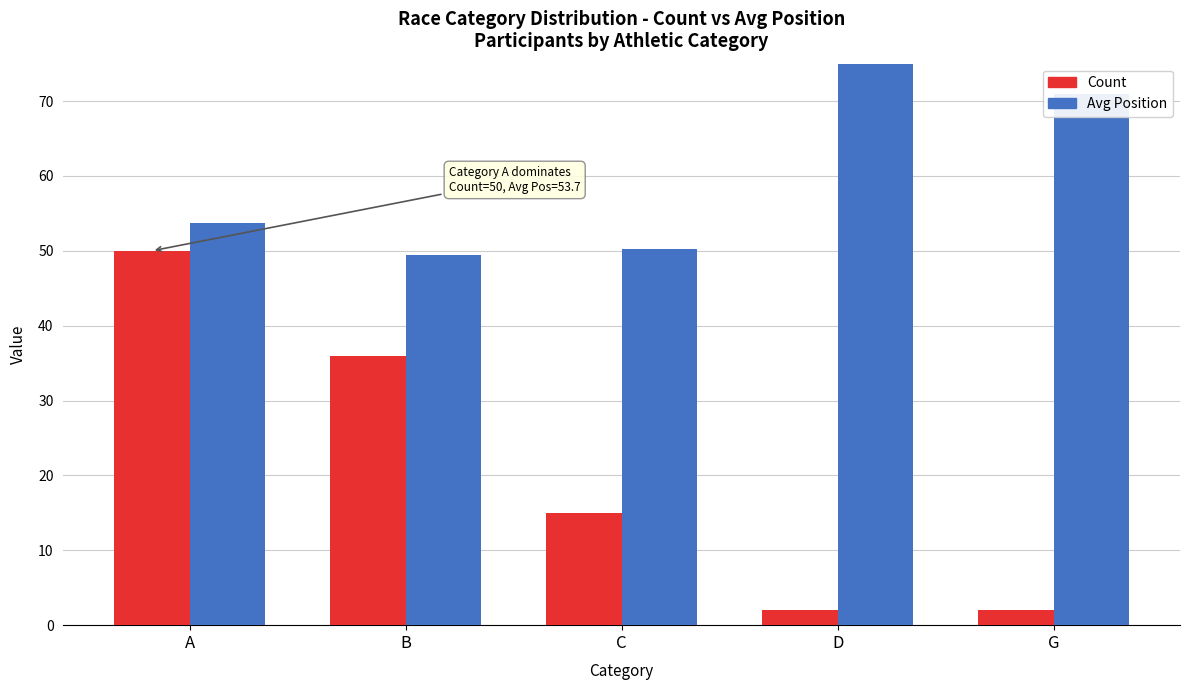

What is the minimum value for Avg Position?

49.5